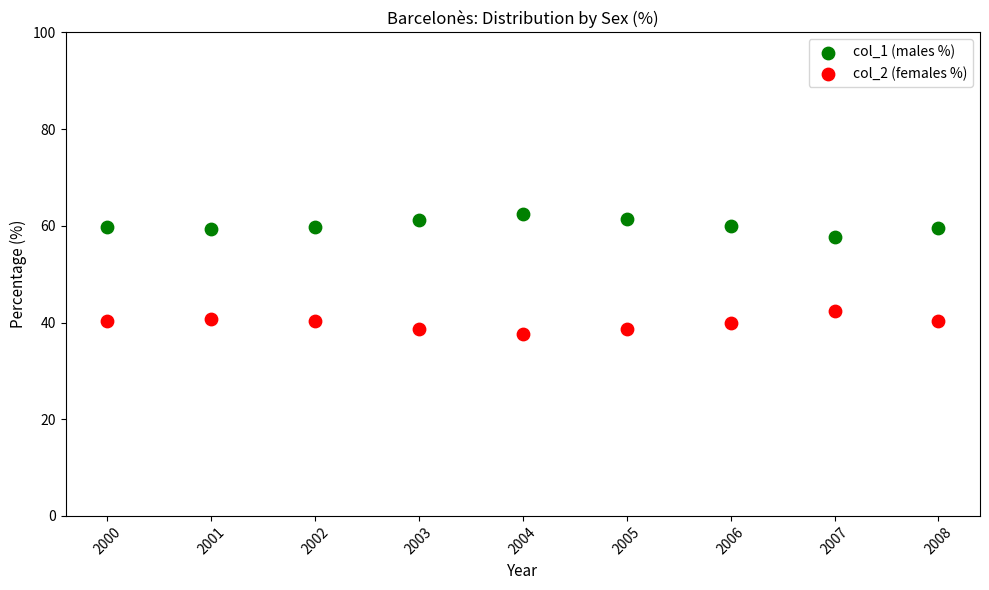

Which series contains the highest Y value?

col_1 (males %)